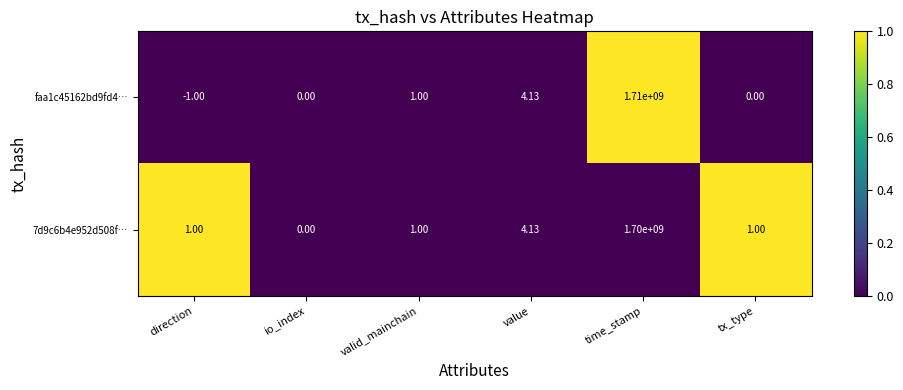

Which category has the lowest value in the faa1c45162bd9fd4… series?

direction